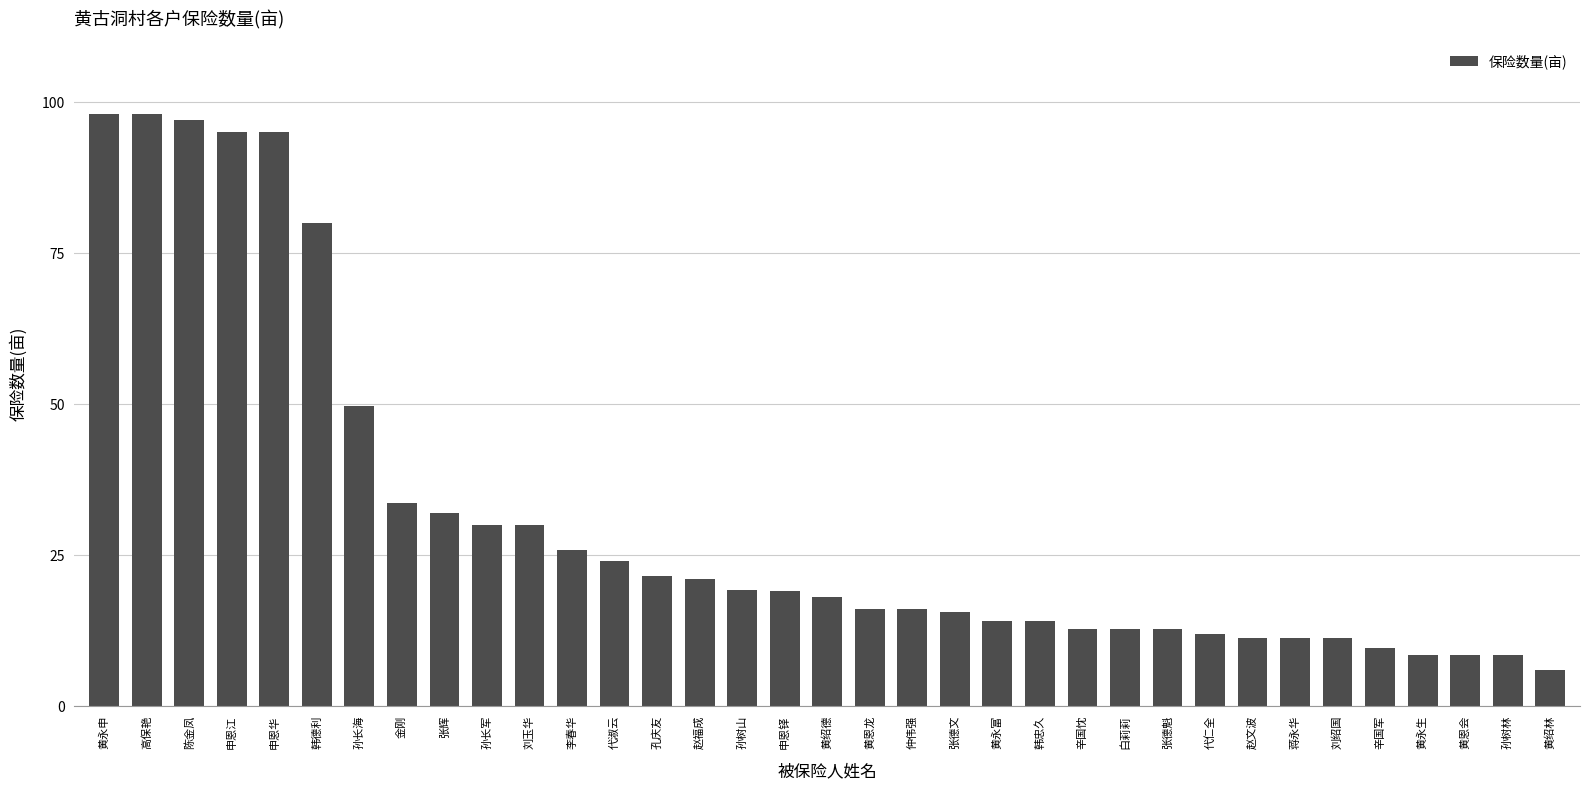

Where is the data nearest to the value 52?

孙长海